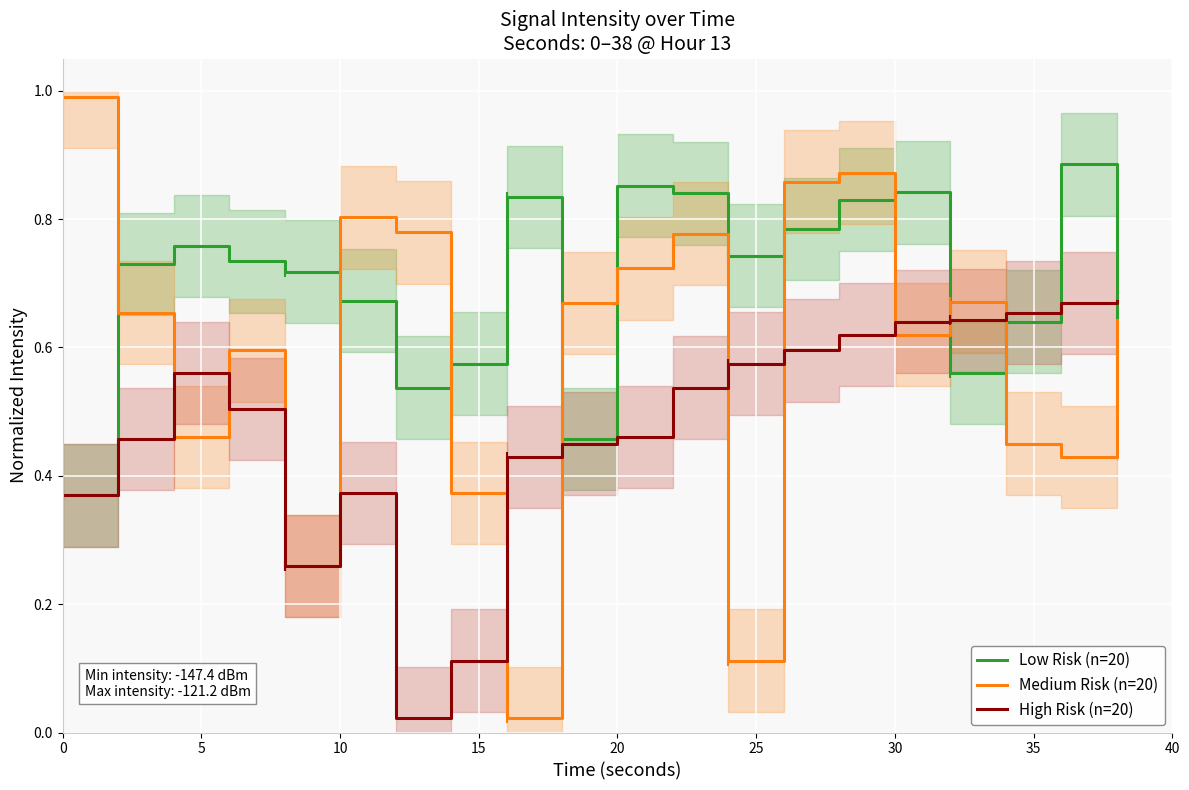

What are all the series names shown in the legend?

Low Risk (n=20), Medium Risk (n=20), High Risk (n=20)